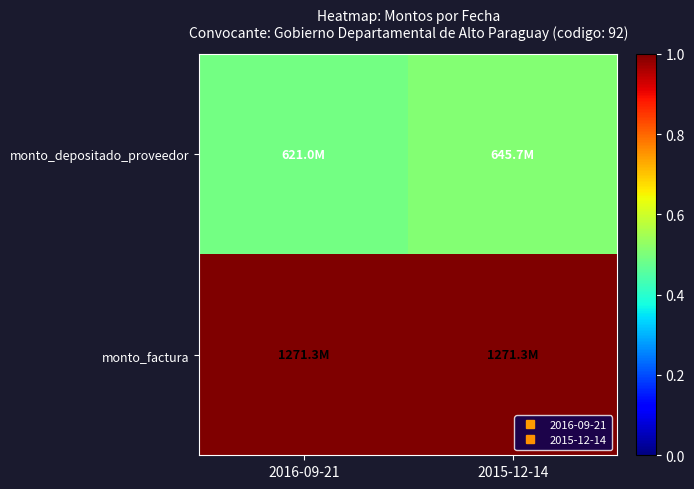

Reading left to right, what are all the values shown in this chart?

monto_depositado_proveedor: 2016-09-21=0.5	2015-12-14=0.5
monto_factura: 2016-09-21=1.0	2015-12-14=1.0